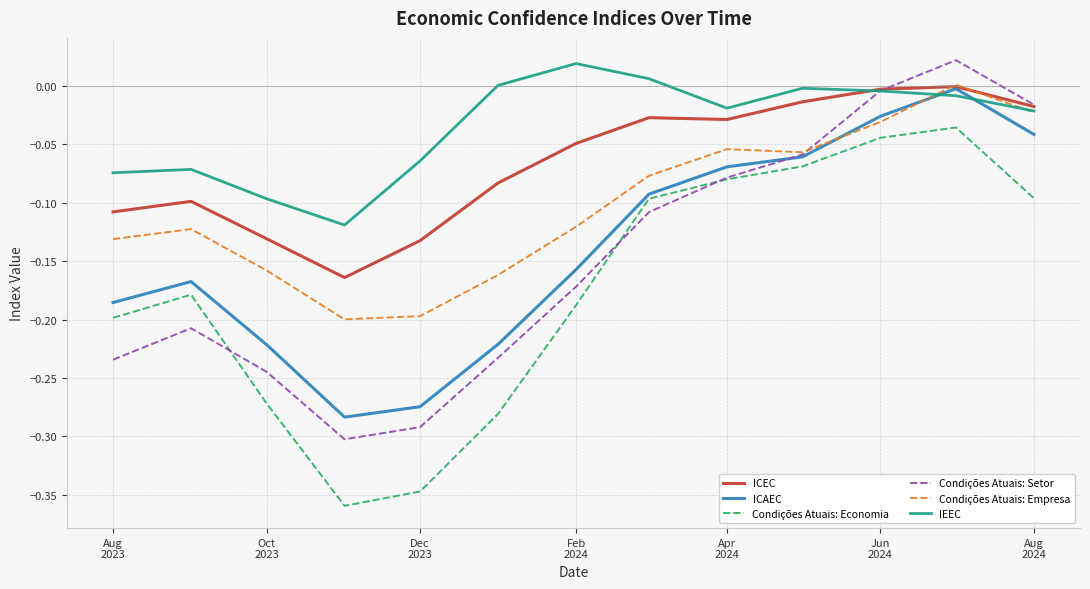

Count the number of categories in the chart.

13